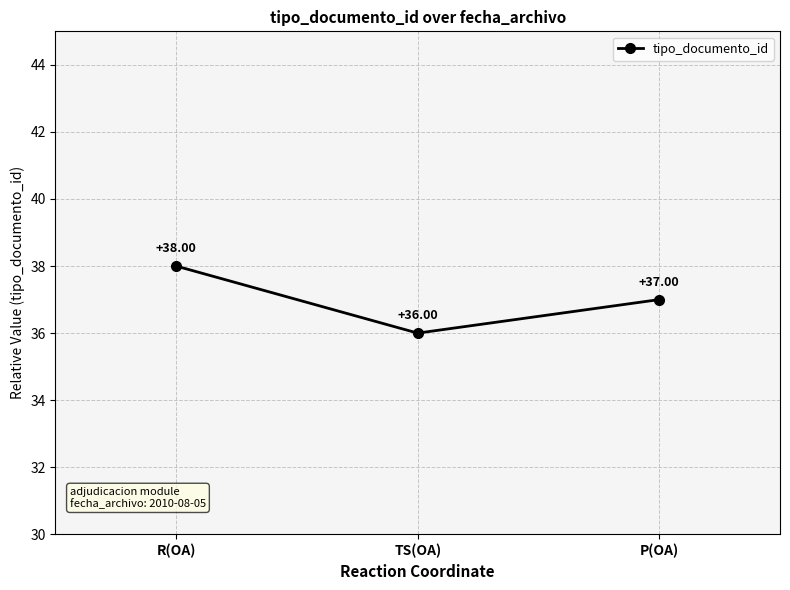

Rank the categories by value from lowest to highest.

TS(OA), P(OA), R(OA)